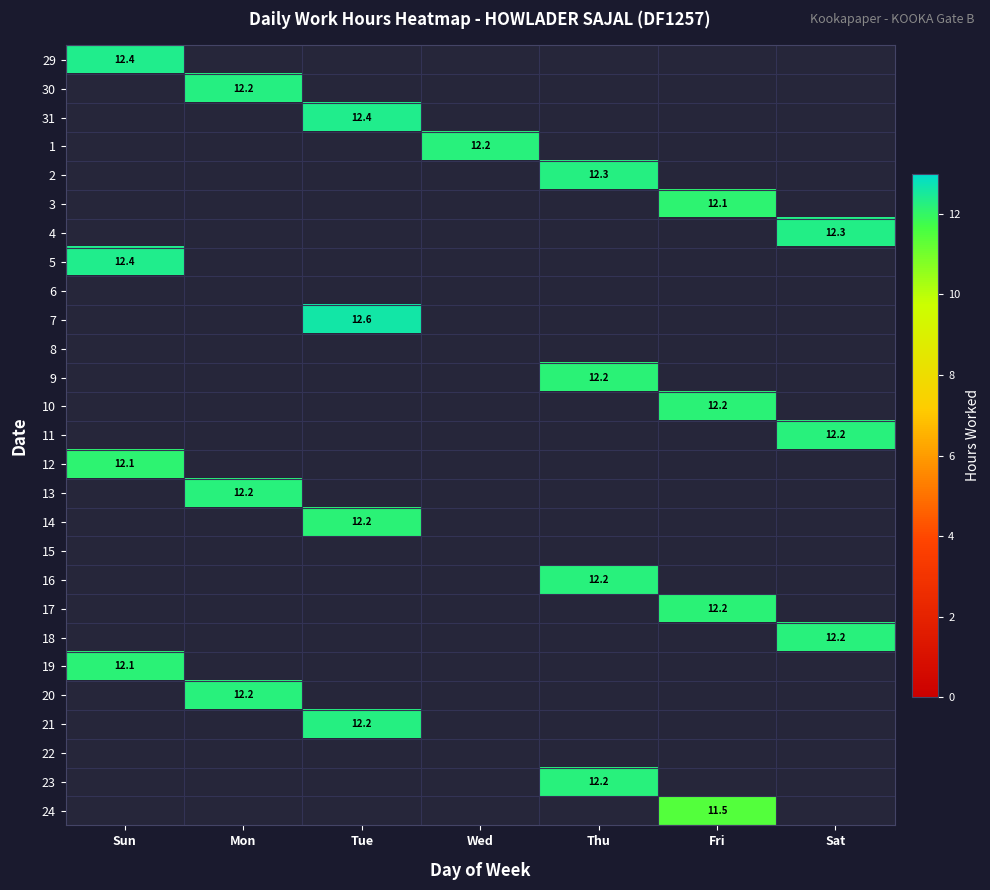

Is it true that 23 equals 0.6 at Sat?

False